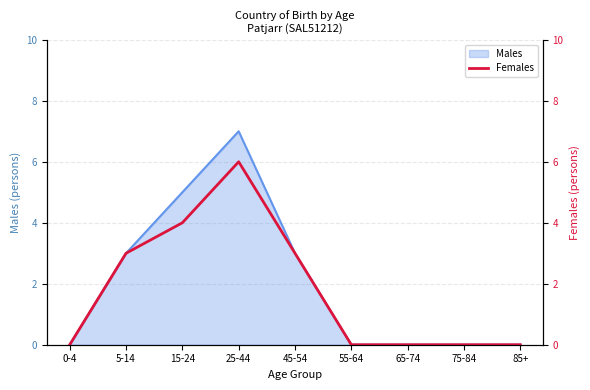

How many interior local peaks (higher than both neighbors) does the data have?

1